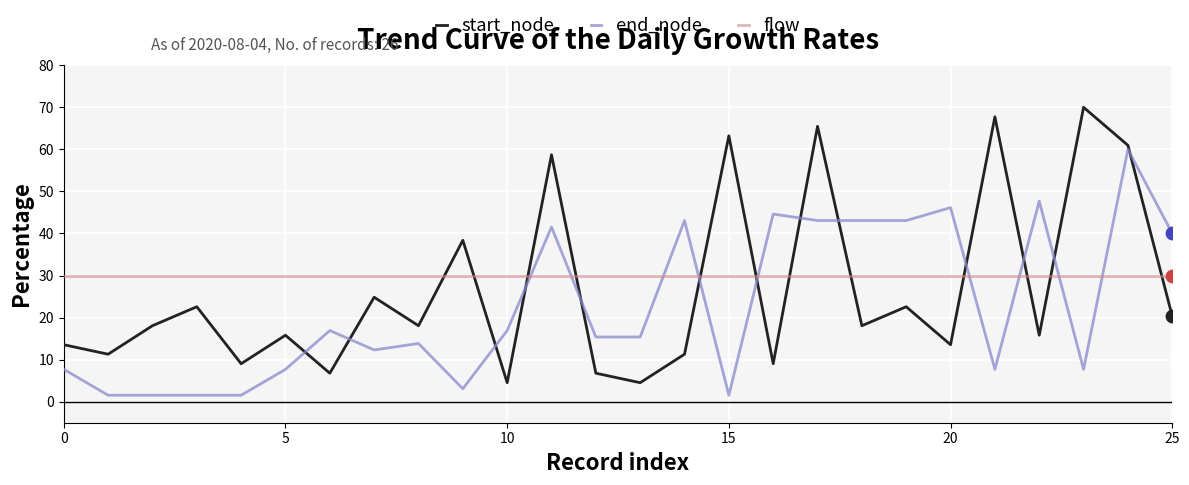

Which series has the largest range (max minus min)?

start_node